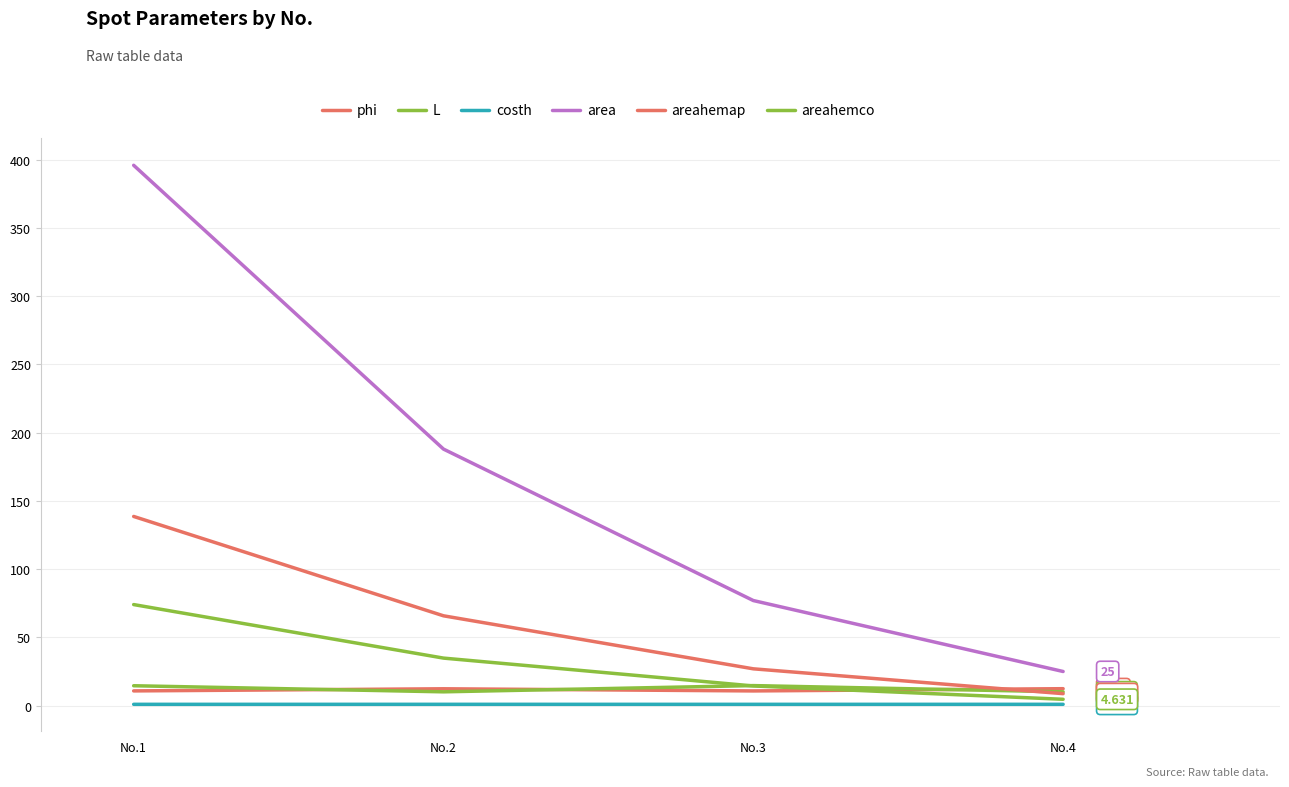

How many lines are shown in the chart?

6